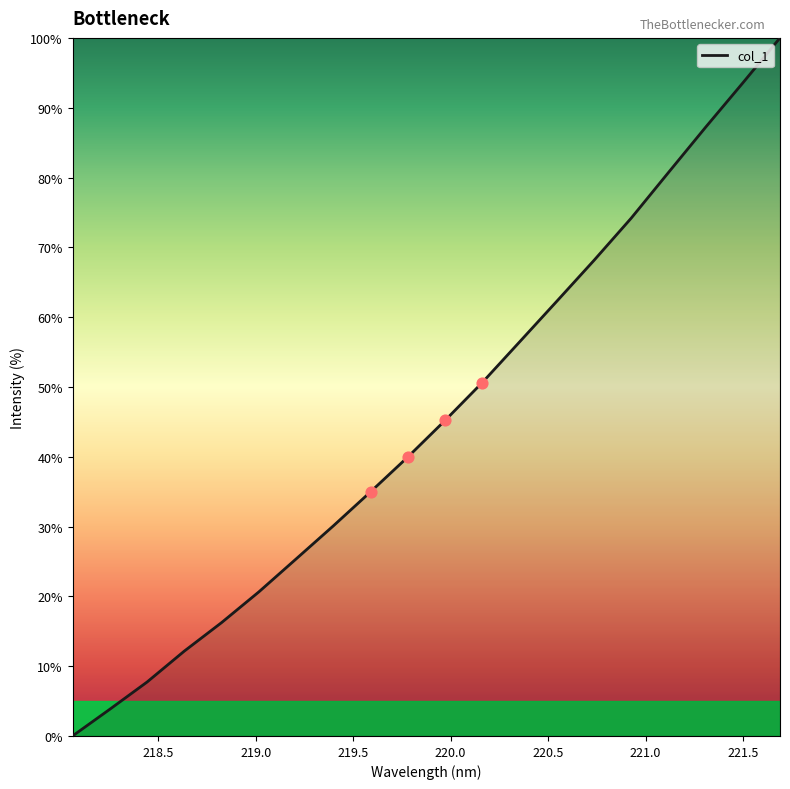

What is the change in value from 218.0596 to 220.9264?

+74.2